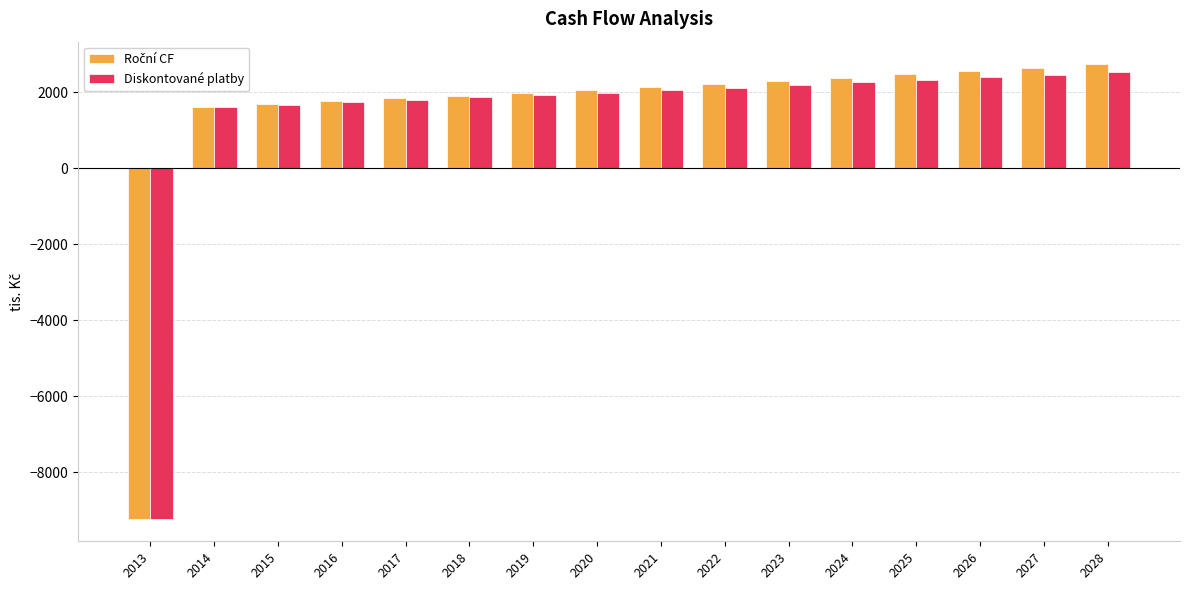

What is the minimum value for Diskontované platby?

-9211.5